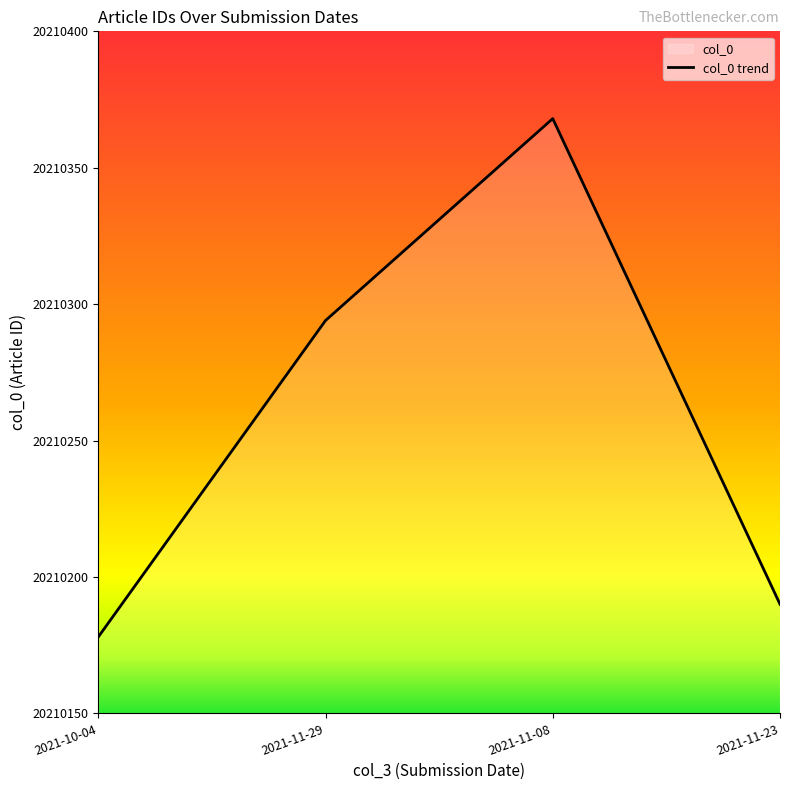

Is it true that the value at 2021-11-23 is 20210190?

True